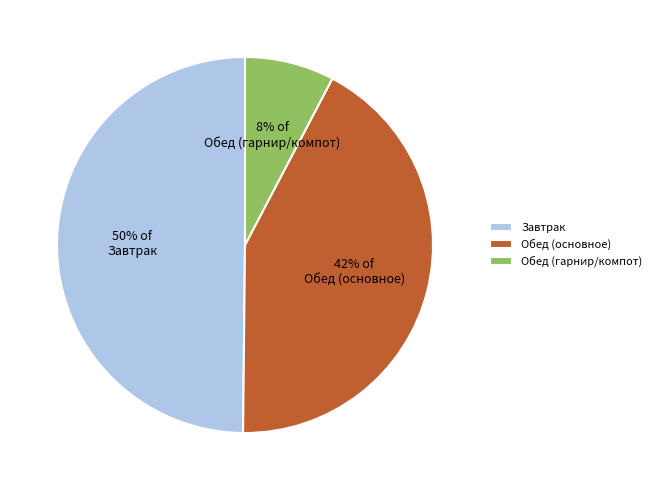

Is the sum of Завтрак and Обед (основное) greater than half?

Yes